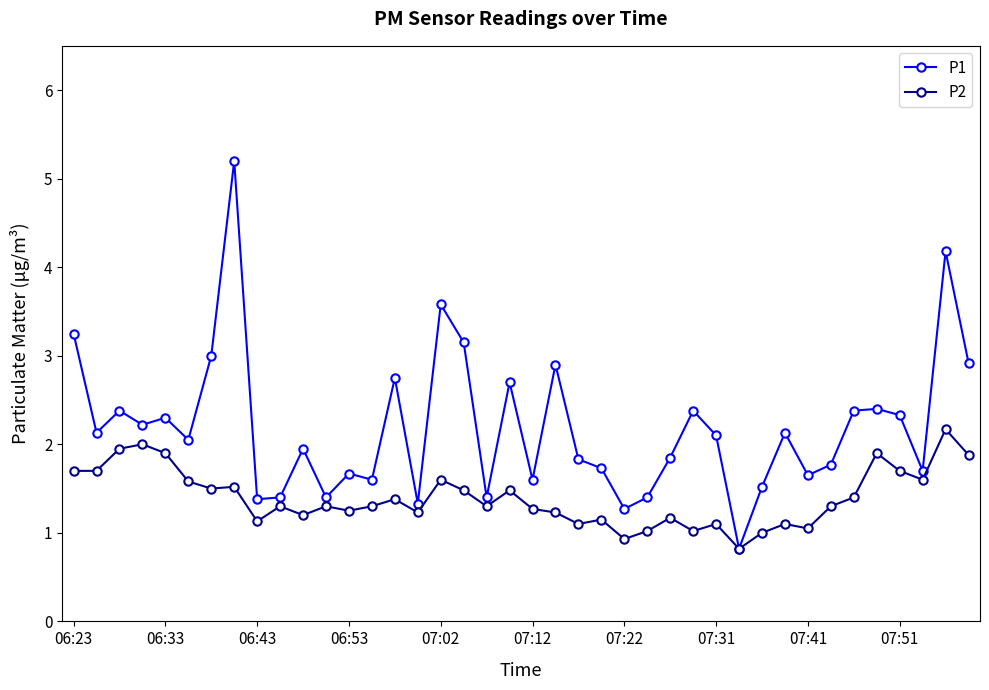

What is the minimum value shown in the chart?

0.8